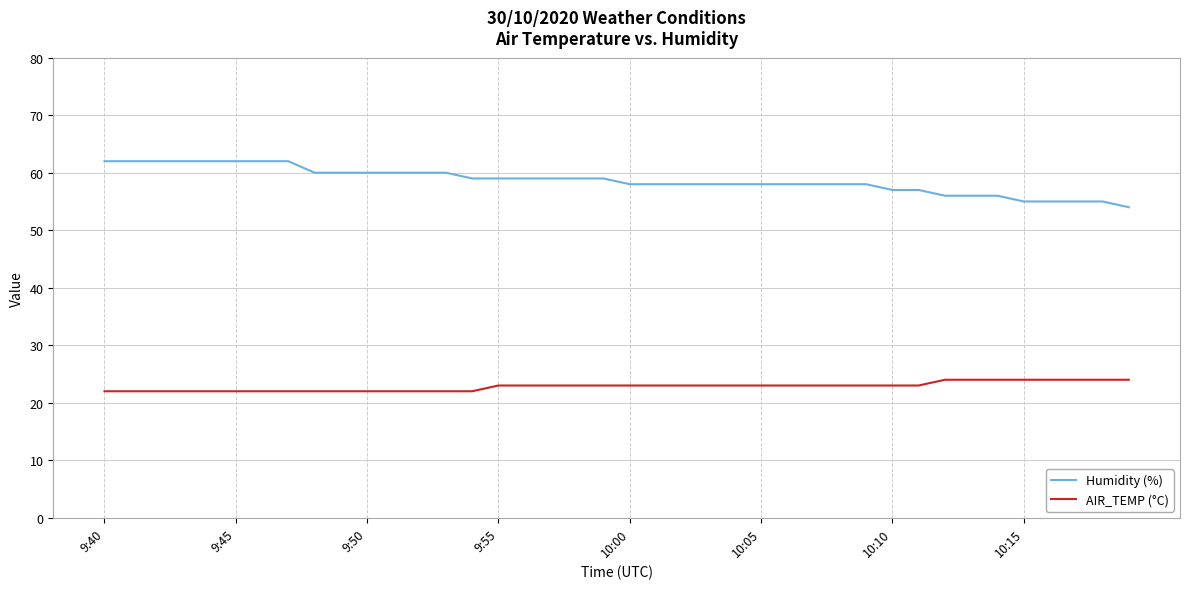

Which series has the largest total across all categories?

Humidity (%)